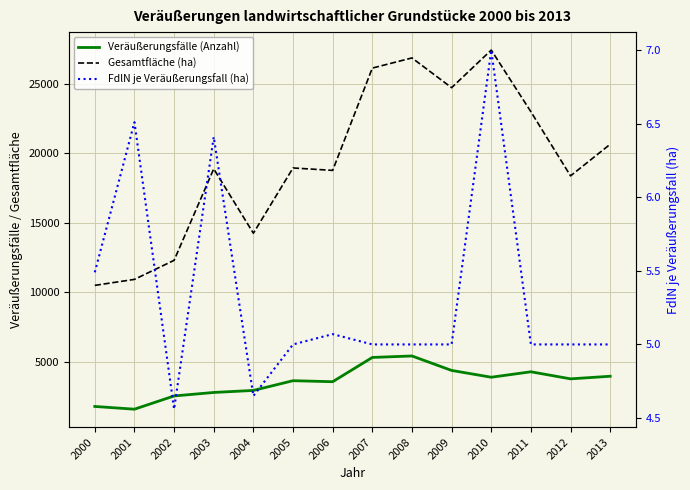

What is the lowest value of the Gesamtfläche (ha) series?

10509.0